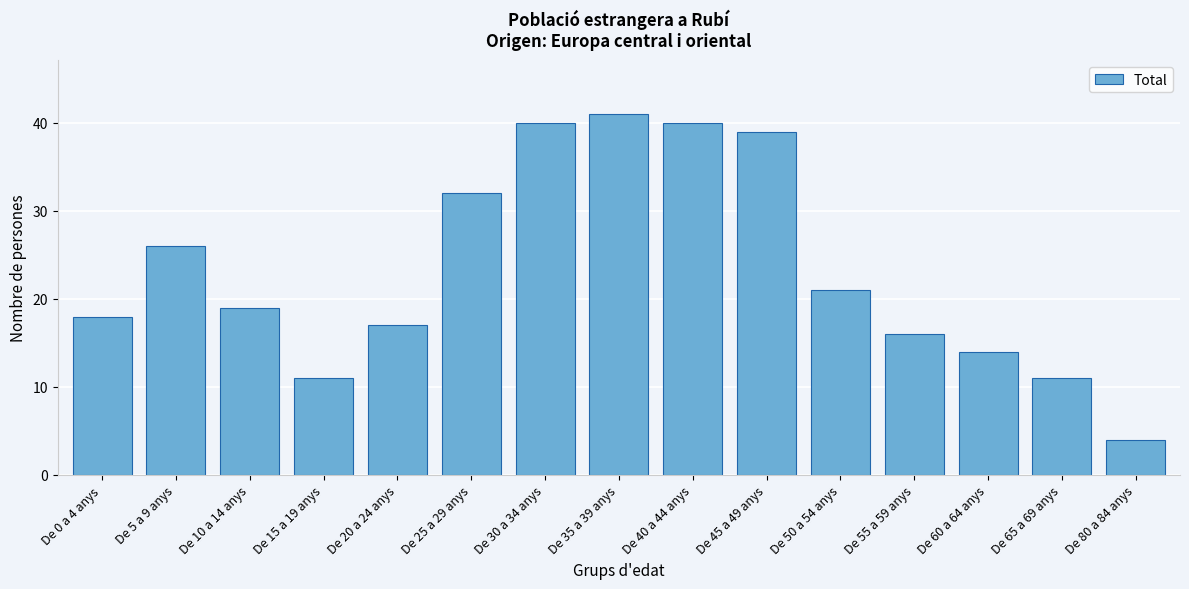

Reading left to right, what are all the values shown in this chart?

18	26	19	11	17	32	40	41	40	39	21	16	14	11	4